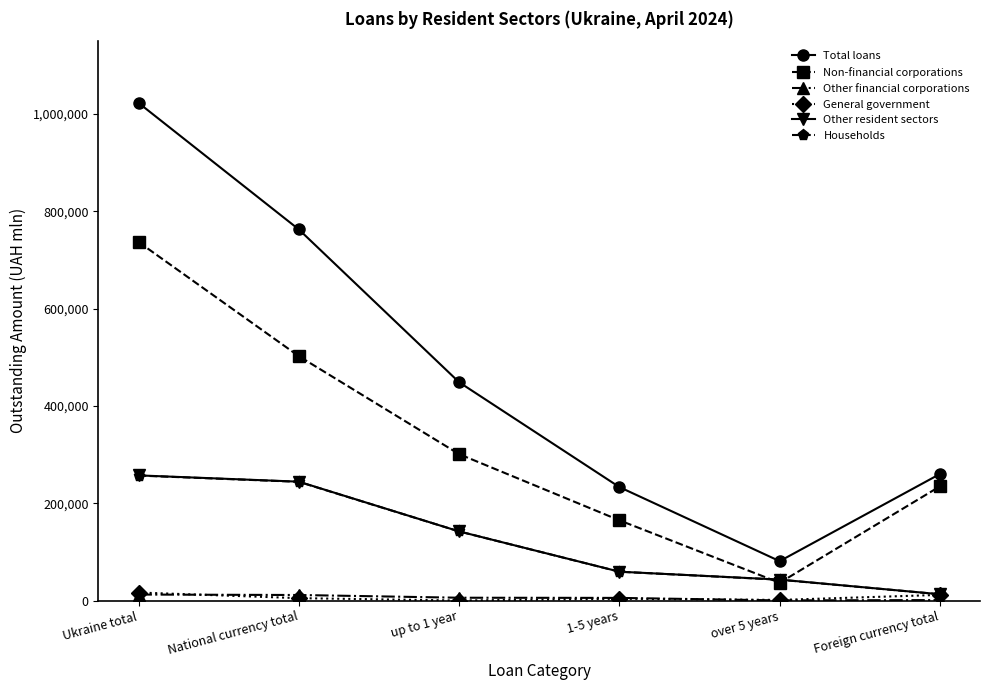

Count the number of categories in the chart.

6